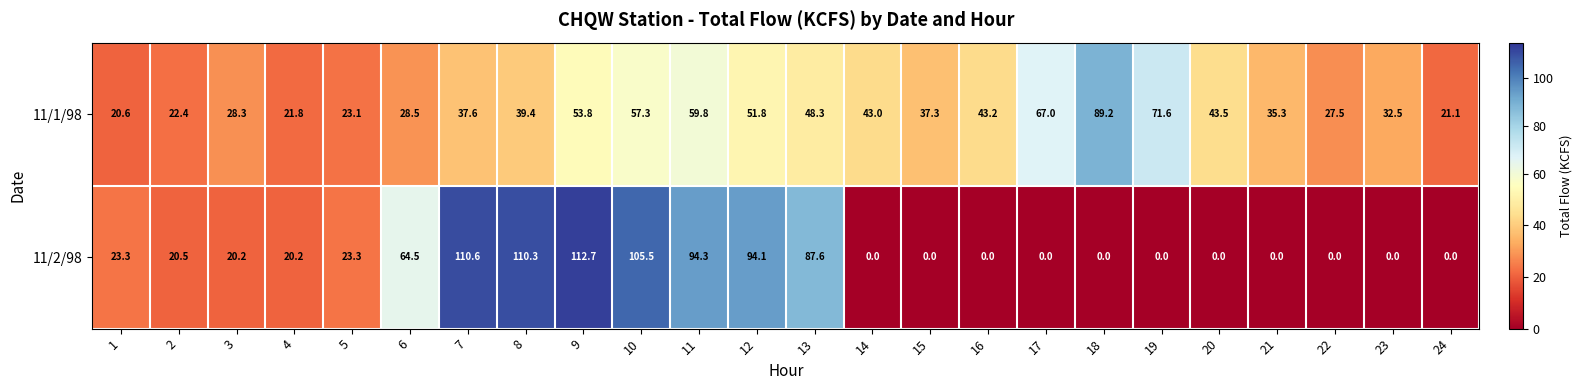

What is the lowest value of the 11/1/98 series?

20.6